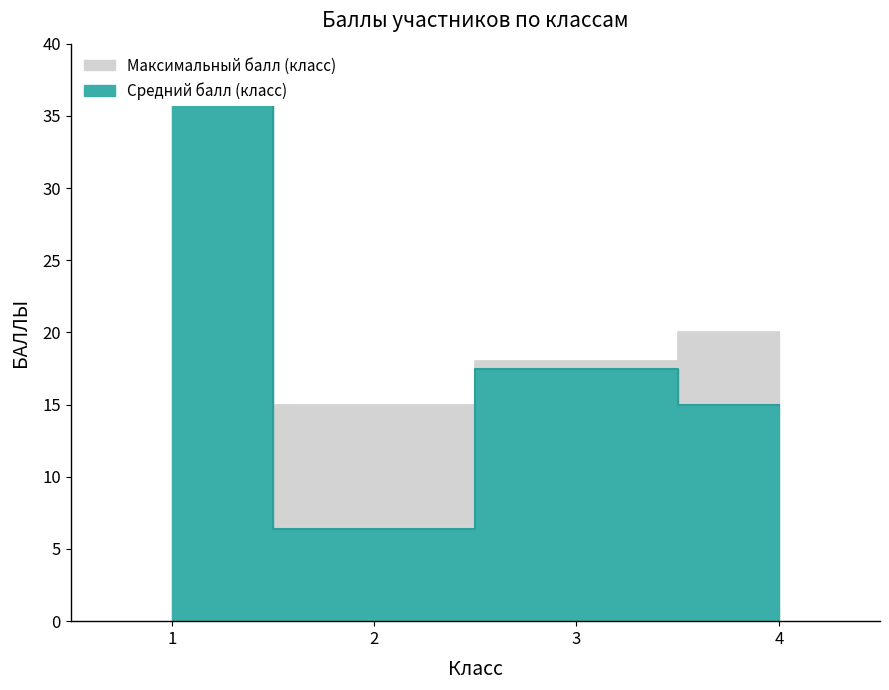

At 2, list the series in order from smallest to largest.

Средний балл (класс), Максимальный балл (класс)